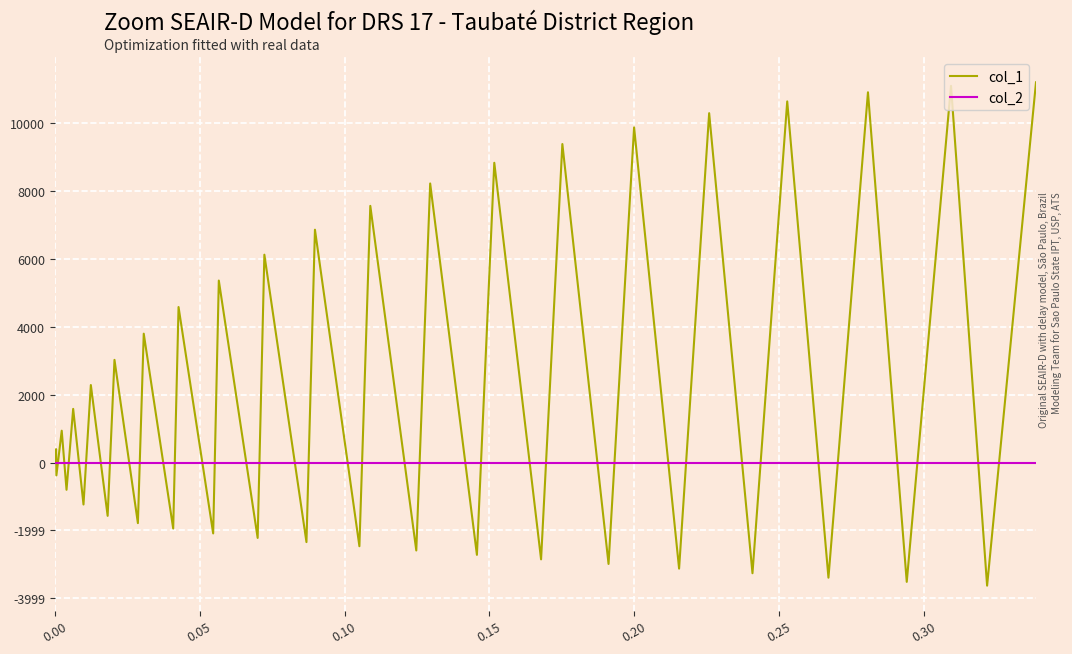

Is this an area chart (filled region under the line)?

No